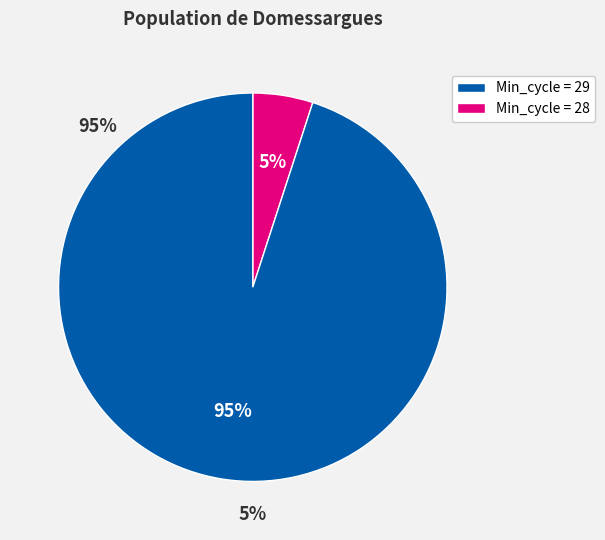

Which slice is the smallest?

Min_cycle = 29